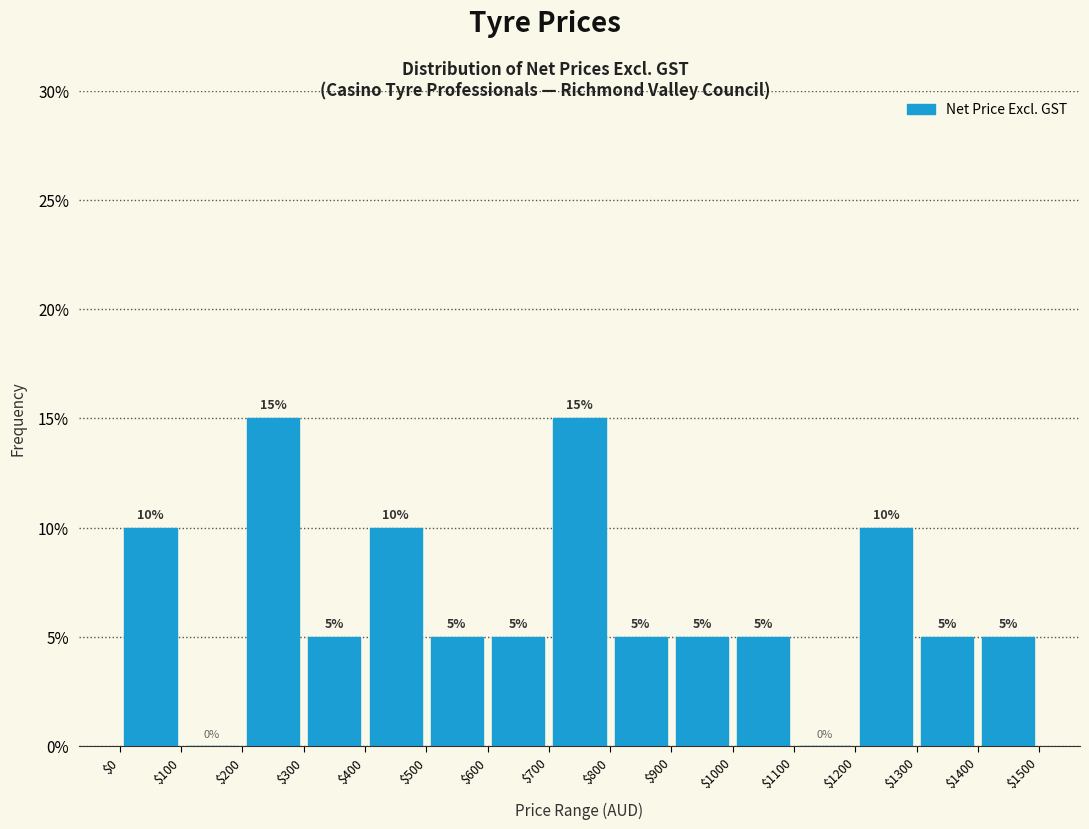

Reading left to right, transcribe this chart: for each bar, give the range it covers on the x-axis and its height.

$0 to $100: 10
$100 to $200: 0
$200 to $300: 15
$300 to $400: 5
$400 to $500: 10
$500 to $600: 5
$600 to $700: 5
$700 to $800: 15
$800 to $900: 5
$900 to $1000: 5
$1000 to $1100: 5
$1100 to $1200: 0
$1200 to $1300: 10
$1300 to $1400: 5
$1400 to $1500: 5